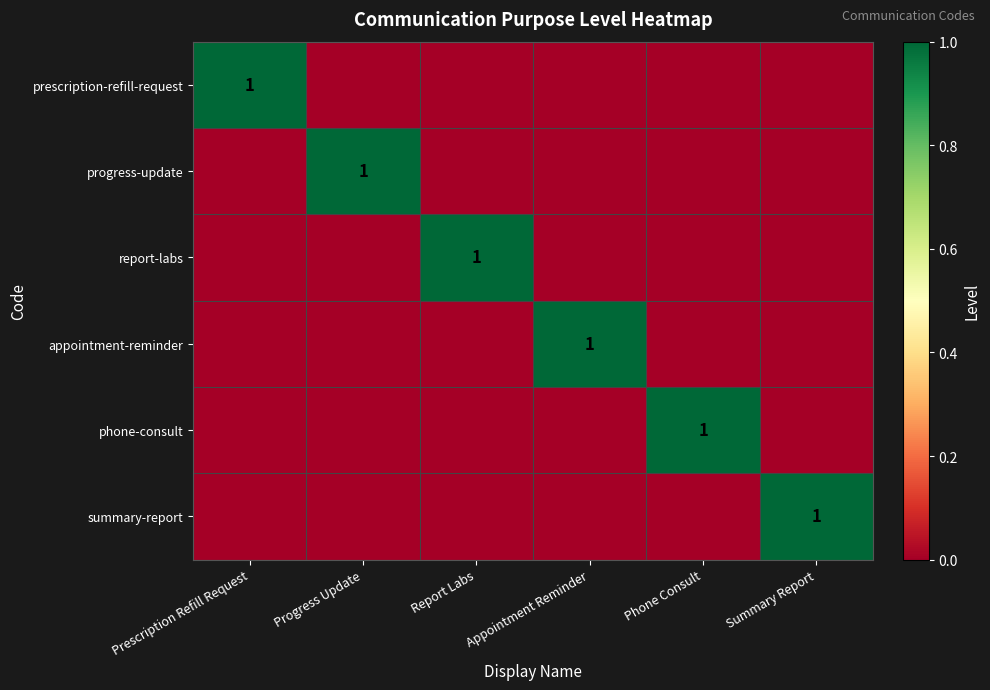

Is it true that appointment-reminder equals 1 at Appointment Reminder?

True